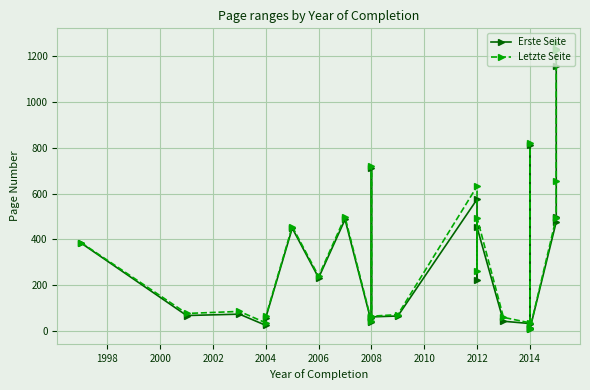

True or false: Erste Seite and Letzte Seite intersect in this chart.

False